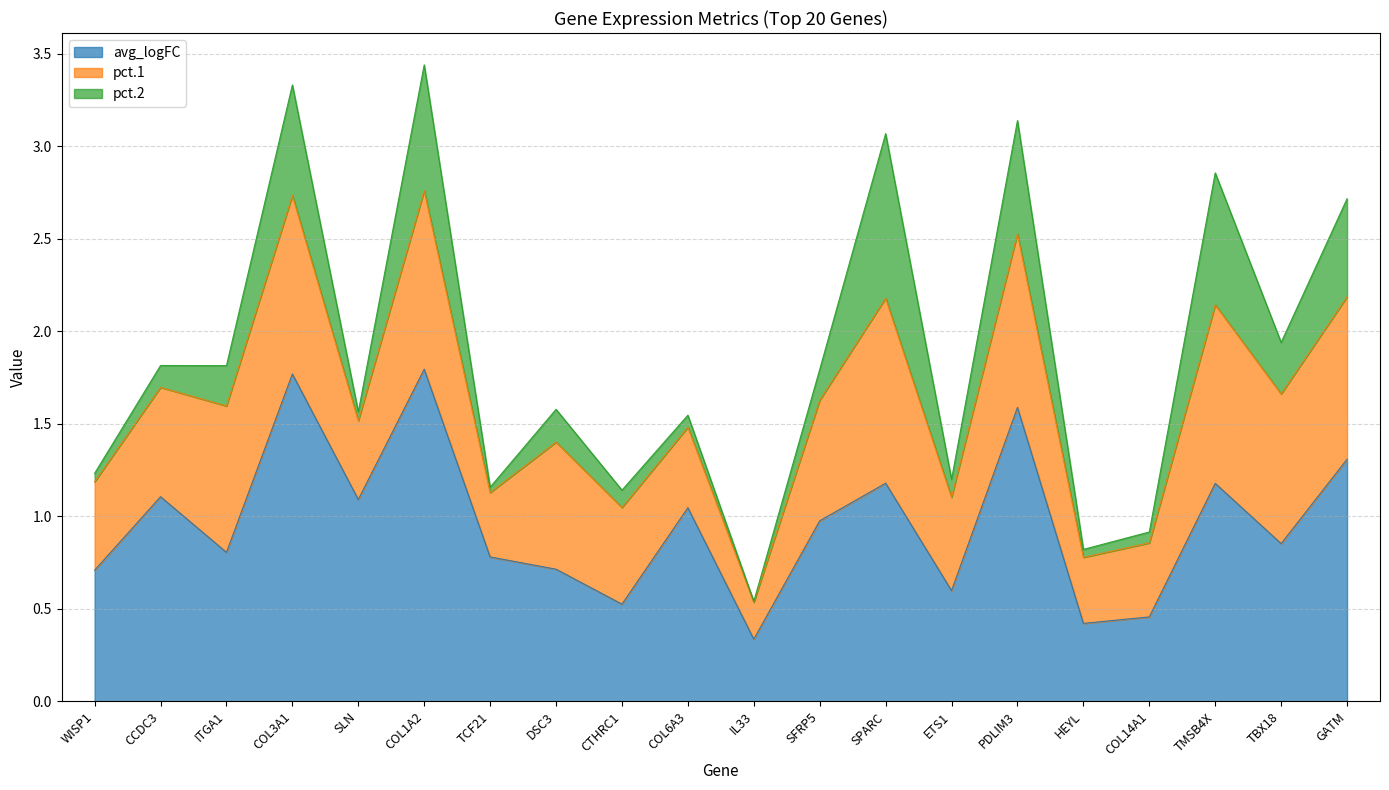

Which category has the lowest value in the avg_logFC series?

IL33